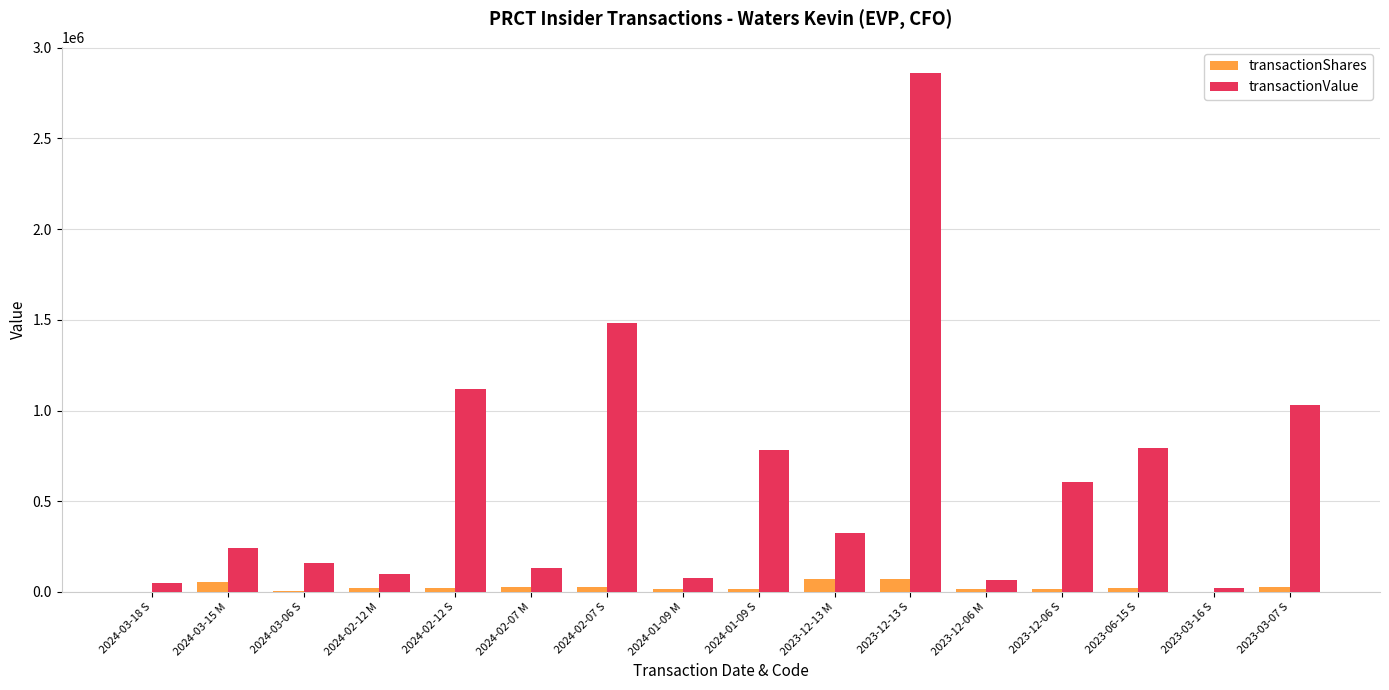

The transactionShares series shows 53757 at 2024-03-15 M. True or false?

True